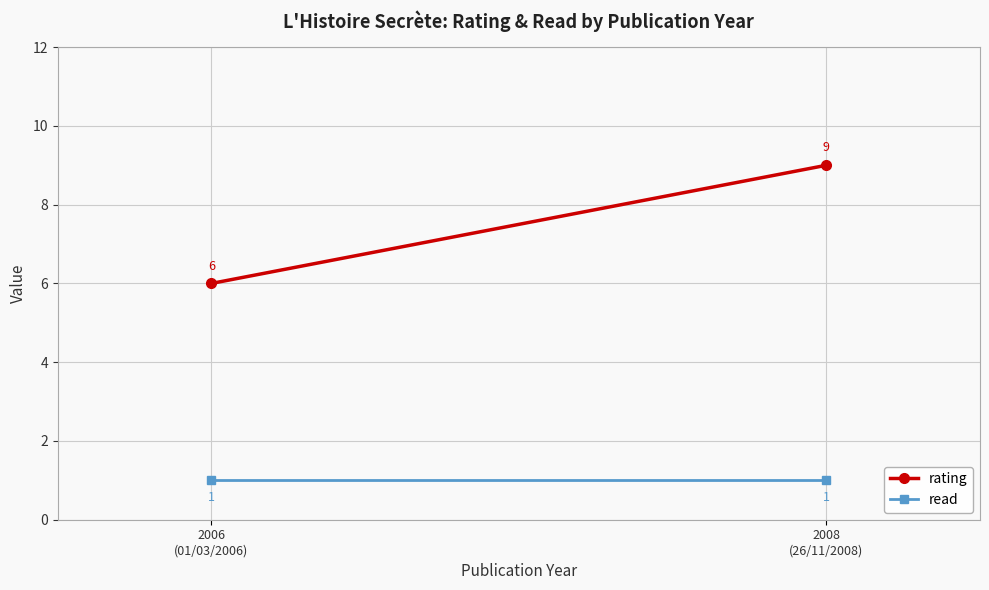

What are all the series names shown in the legend?

rating, read